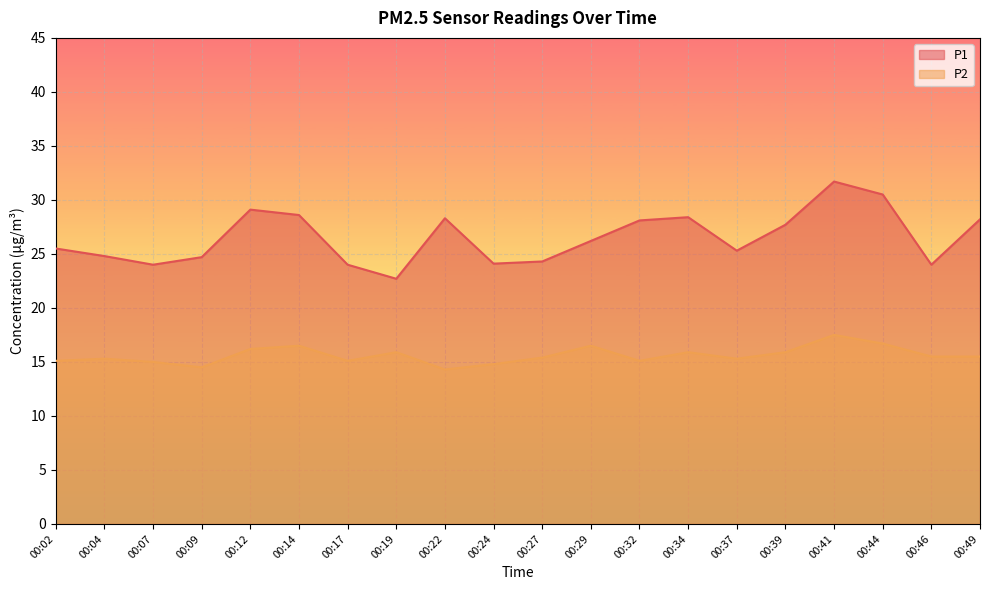

The P2 series shows 14.8 at 00:24. True or false?

True